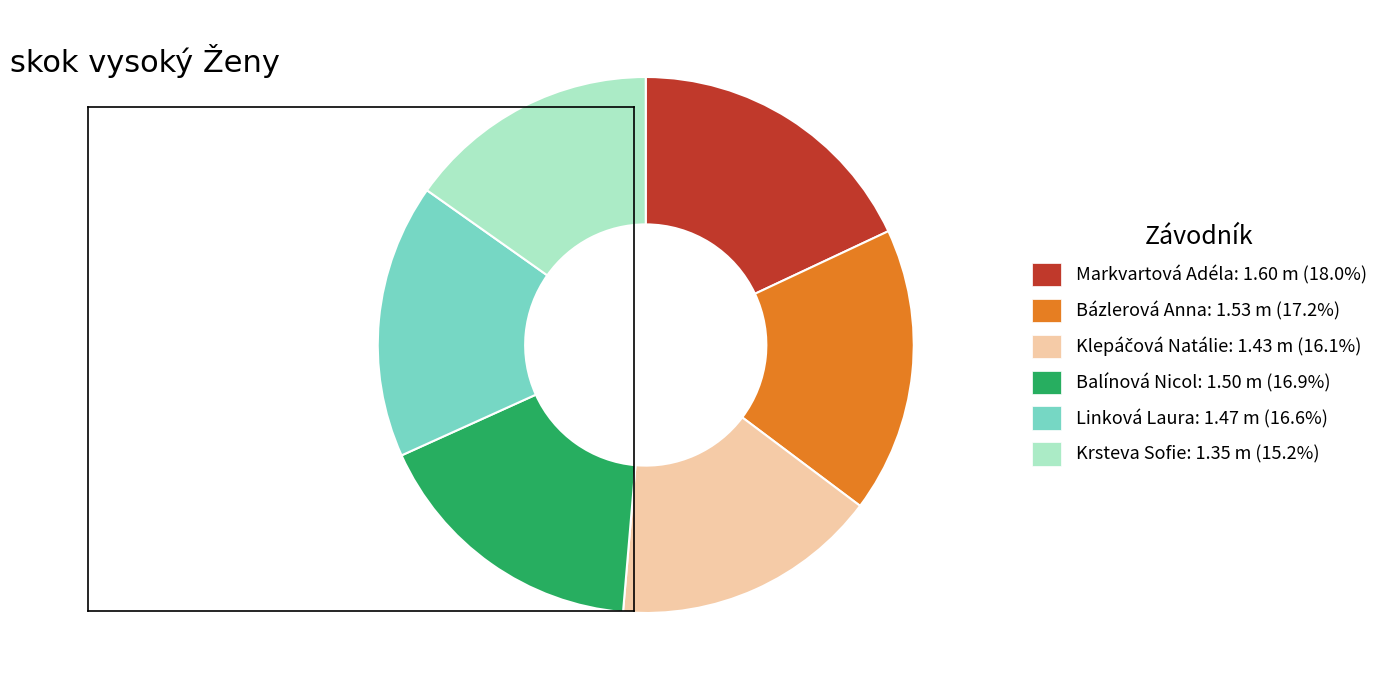

Do Markvartová Adéla and Bázlerová Anna together represent more than half of the pie?

No